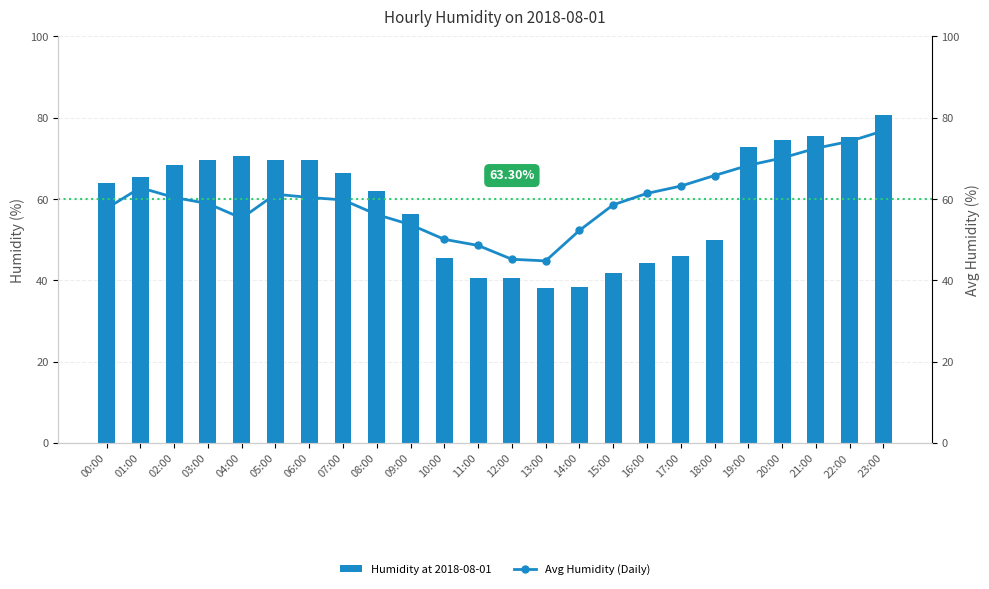

The Humidity at 2018-08-01 series shows 49.1 at 22:00. True or false?

False